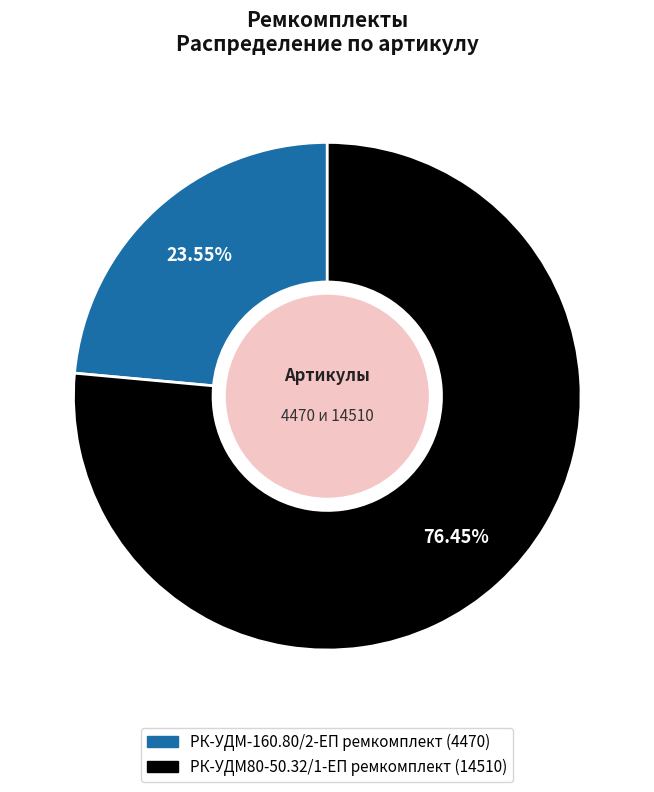

To the nearest percent, what is the difference between the largest and smallest slice percentages?

53%